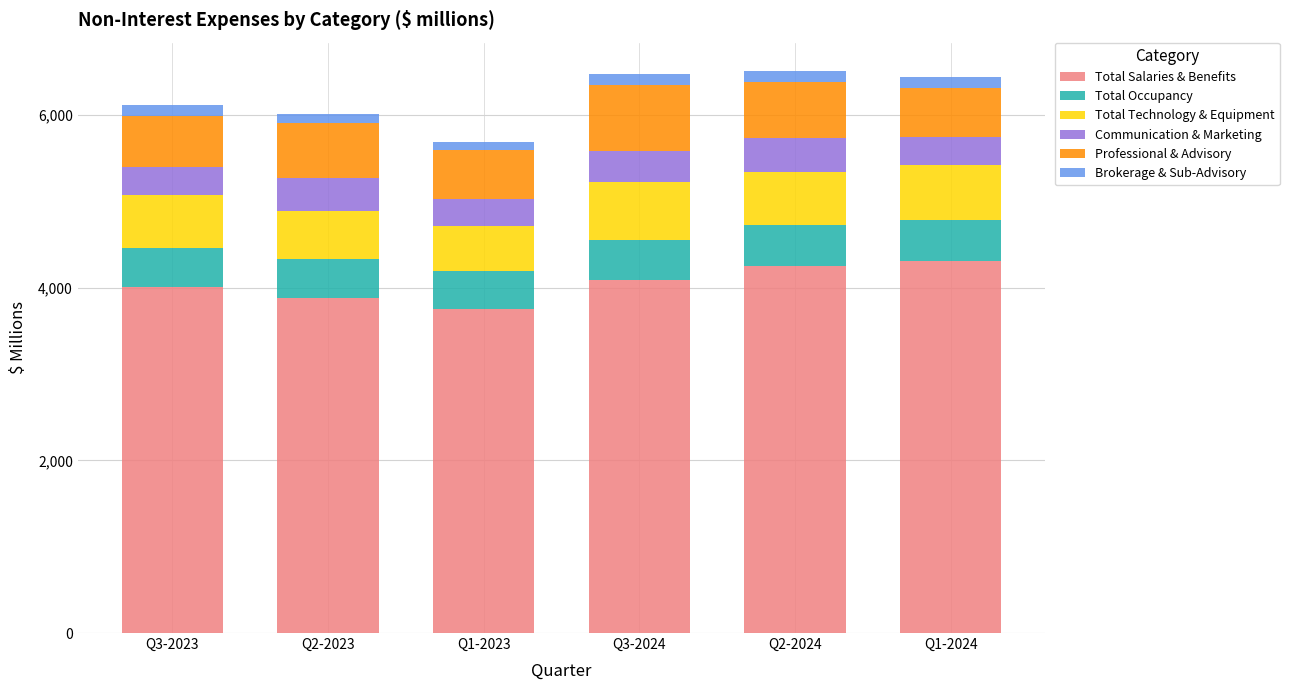

Count the Total Salaries & Benefits values in the range 3883 to 4250.

4